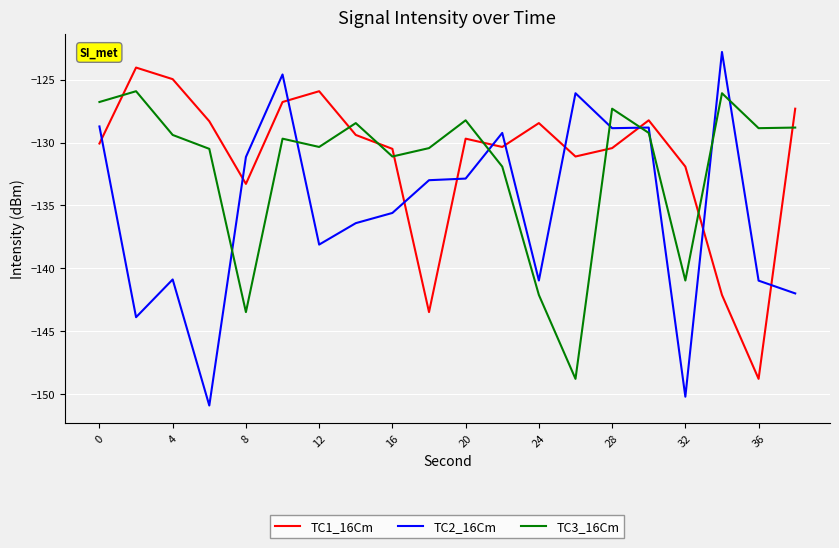

How many intersections are there between TC1_16Cm and TC2_16Cm?

11